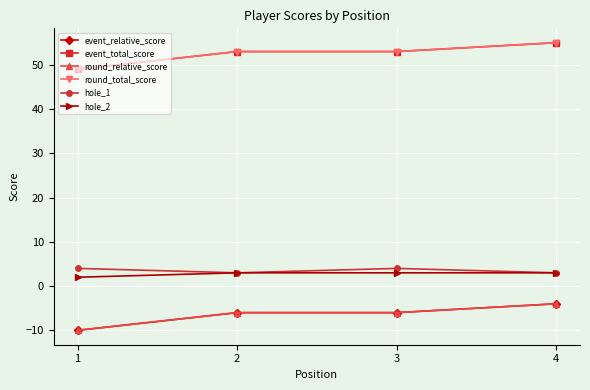

Is this an area chart (filled region under the line)?

No